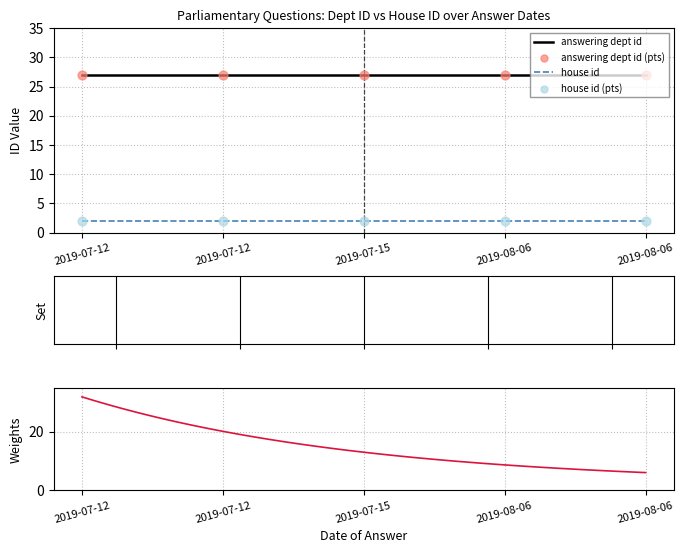

What is the total value across all series at 2019-07-15?

29